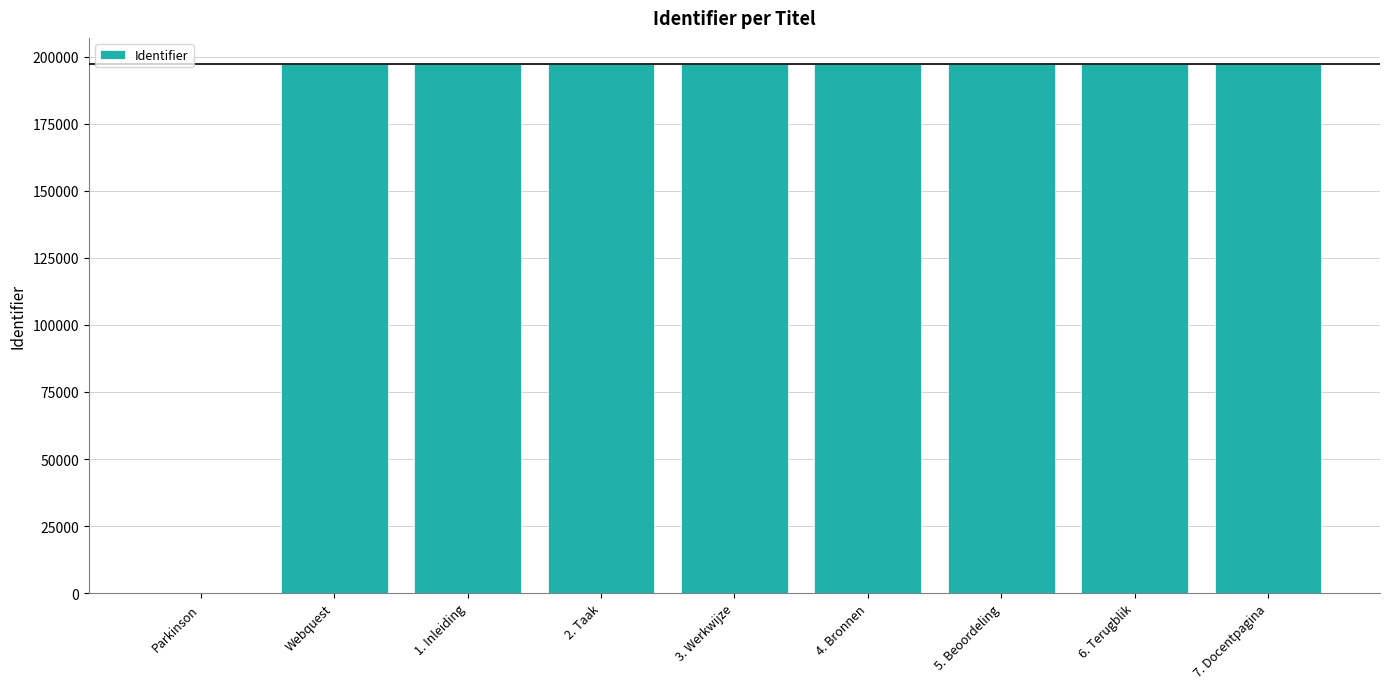

What is the maximum value shown in the chart?

197127